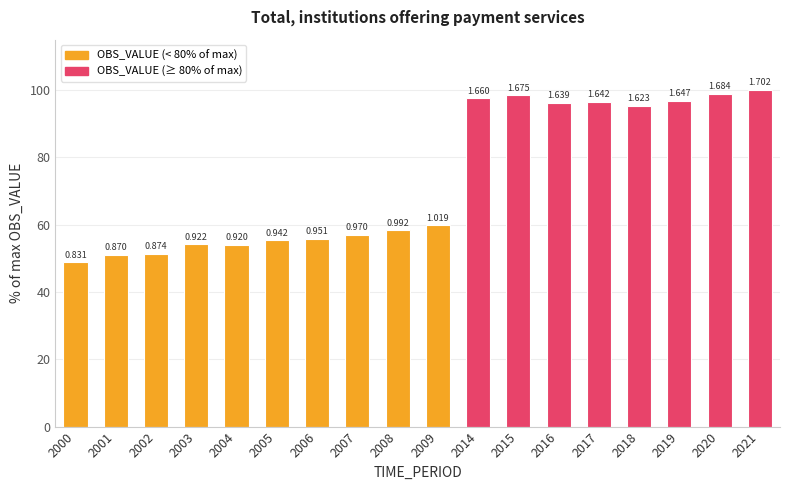

What is the change in value from 2003 to 2007?

+2.9